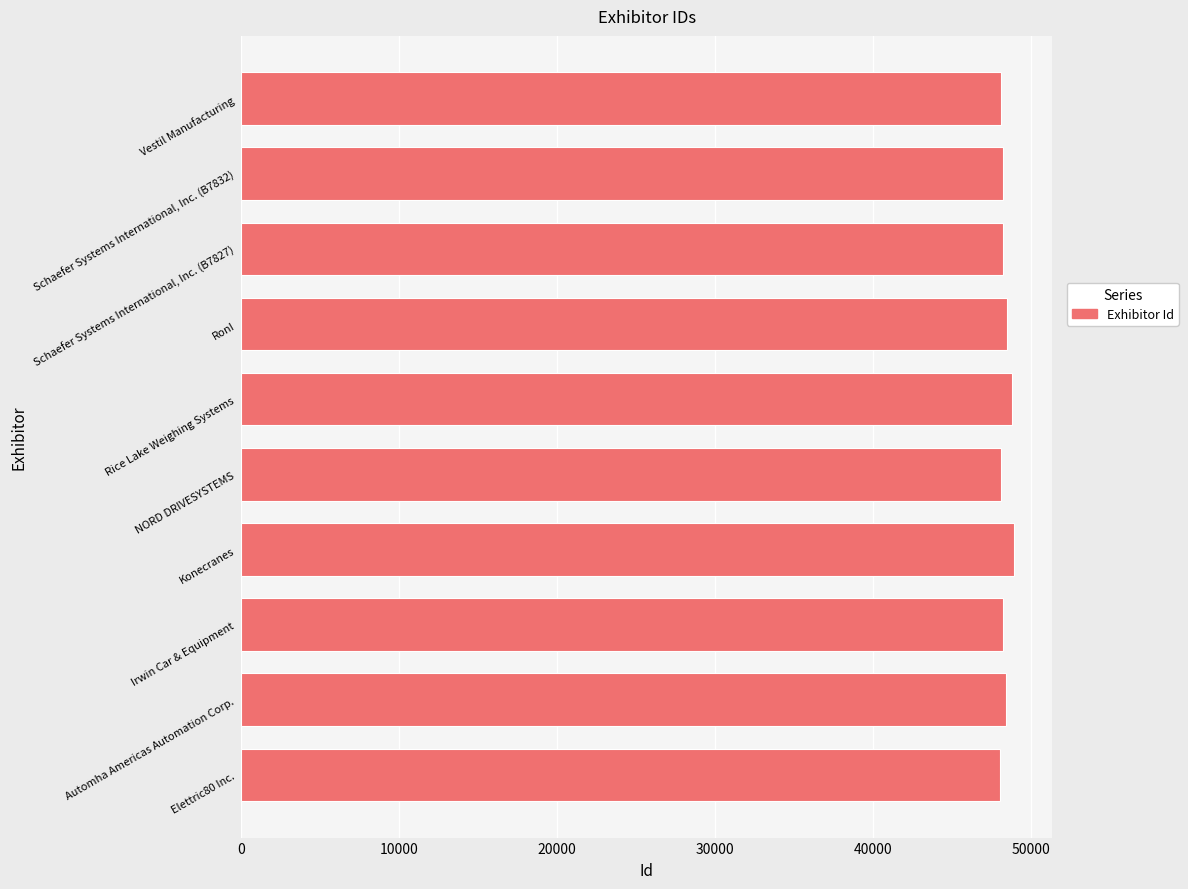

What is the average value?

48366